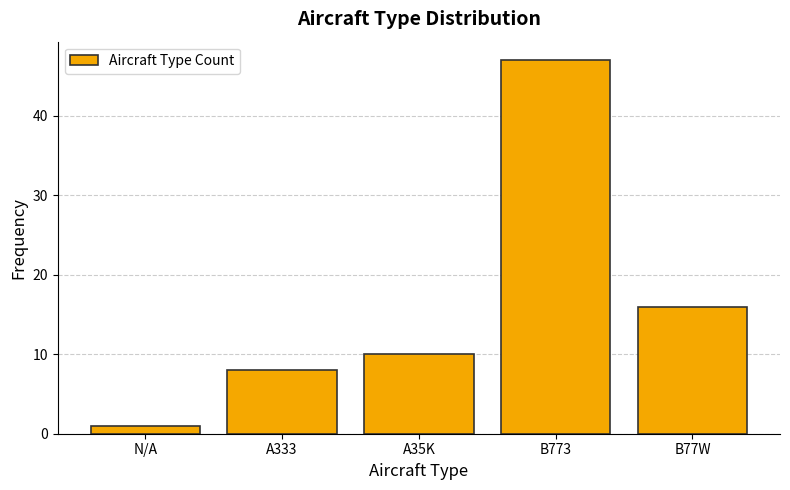

Reading left to right, transcribe all the data shown in this chart.

1	8	10	47	16